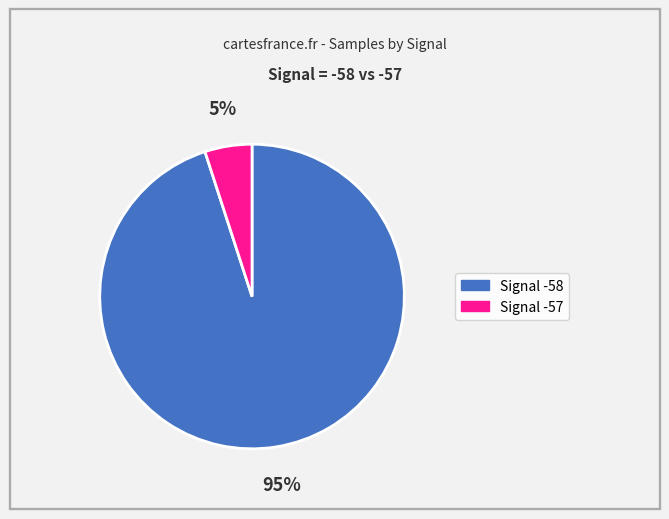

Does any single category account for the majority?

Yes